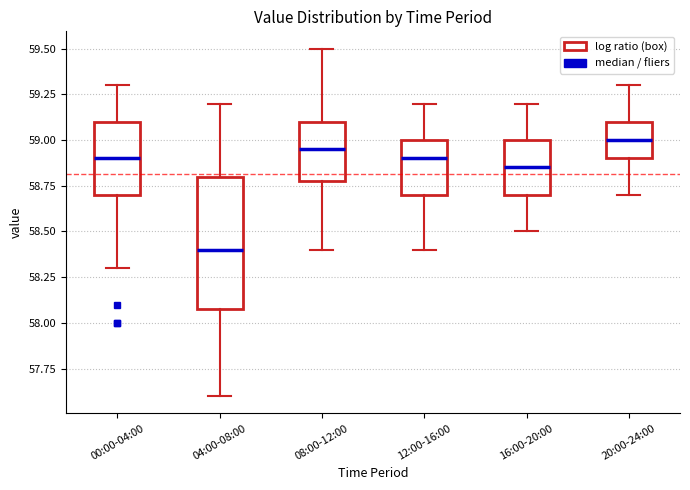

Reading left to right, read every box against the y-axis: the position of its median line, the range the box covers, and the ends of its whiskers. The values are not printed on the chart, so give them approximately, as read against the axis.

00:00-04:00: median 58.90, box 58.70 to 59.10, whiskers 58.30 to 59.30
04:00-08:00: median 58.40, box 58.10 to 58.80, whiskers 57.60 to 59.20
08:00-12:00: median 58.95, box 58.80 to 59.10, whiskers 58.40 to 59.50
12:00-16:00: median 58.90, box 58.70 to 59.00, whiskers 58.40 to 59.20
16:00-20:00: median 58.85, box 58.70 to 59.00, whiskers 58.50 to 59.20
20:00-24:00: median 59.00, box 58.90 to 59.10, whiskers 58.70 to 59.30